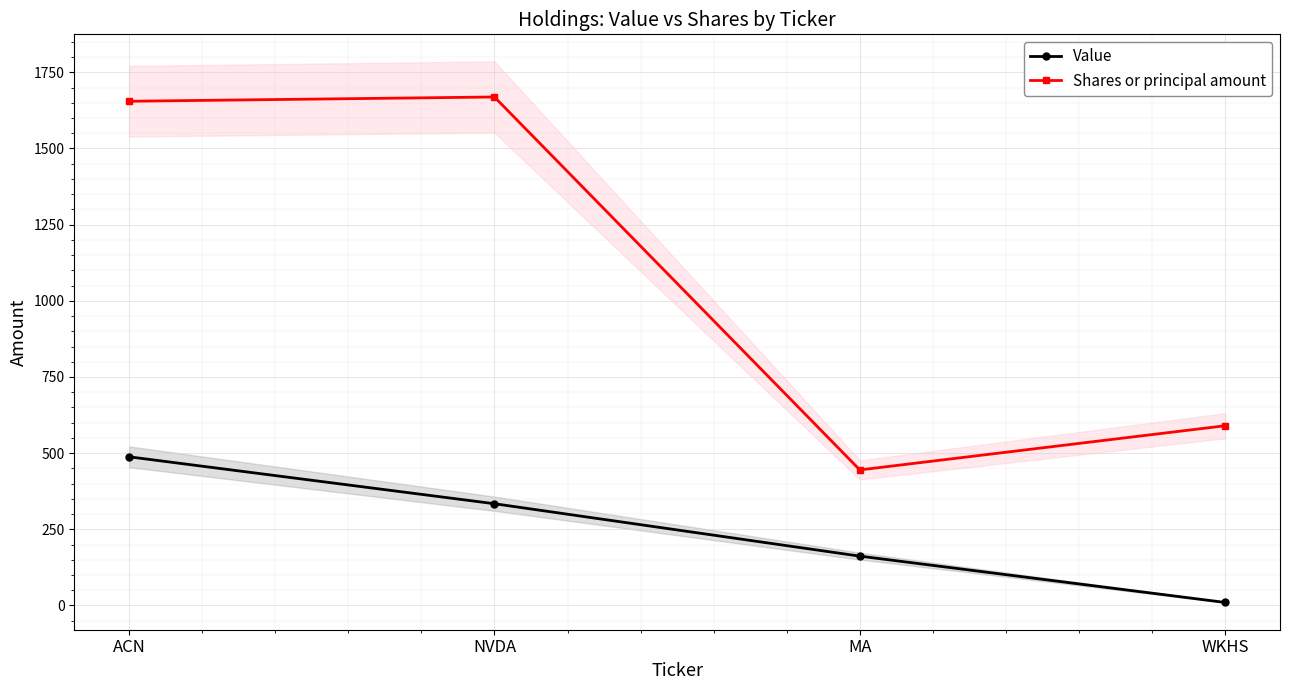

What is the approximate value of Shares or principal amount at MA, to the nearest 50?

450